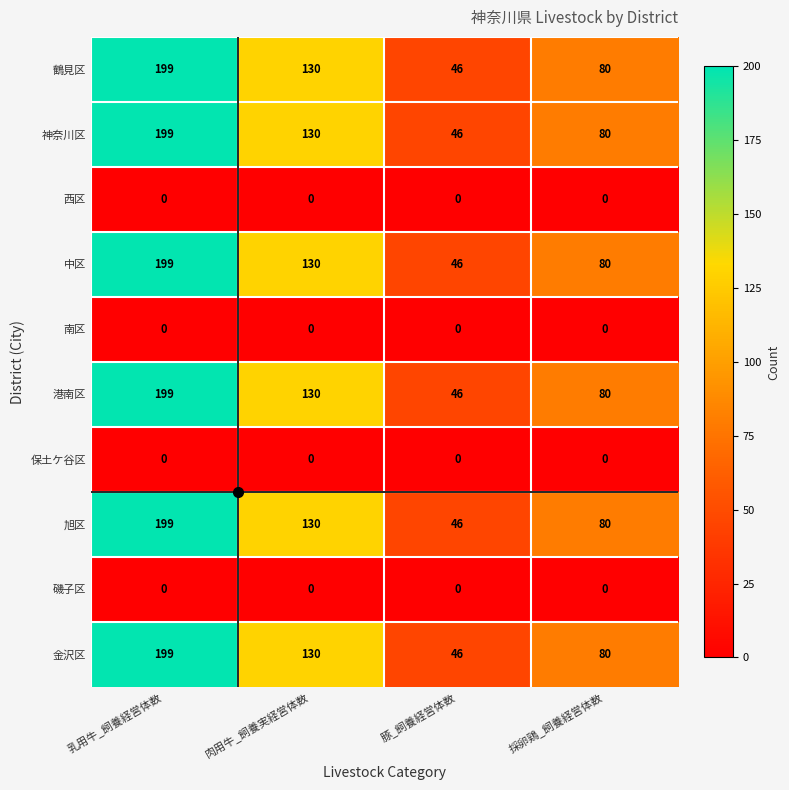

Is it true that 神奈川区 equals 11 at 豚_飼養経営体数?

False